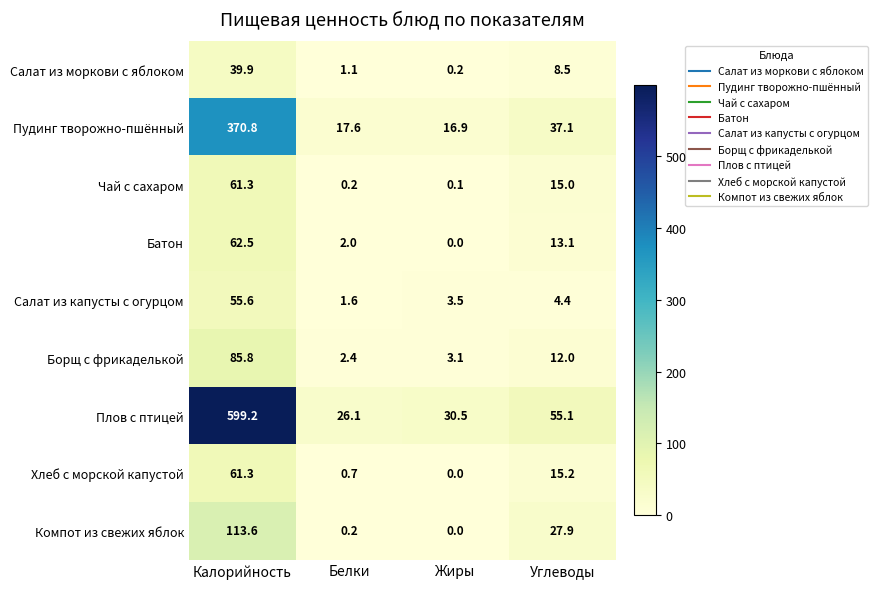

What is the average value of the Компот из свежих яблок series?

35.4